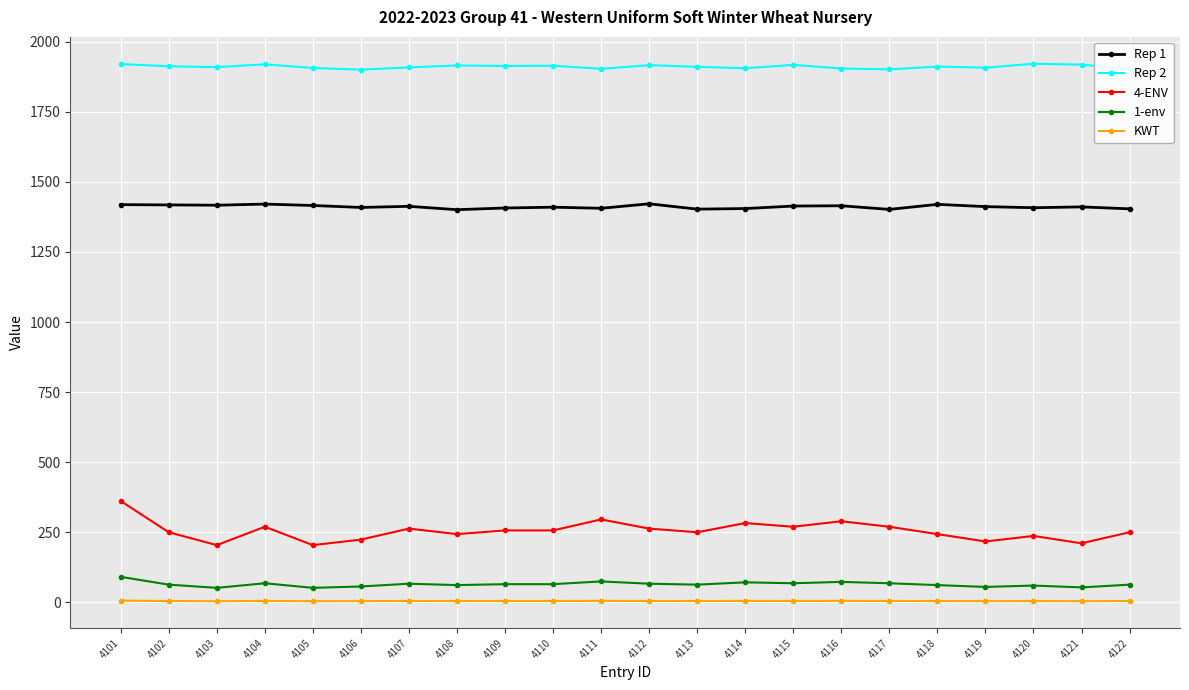

True or false: Rep 2 and KWT intersect in this chart.

False